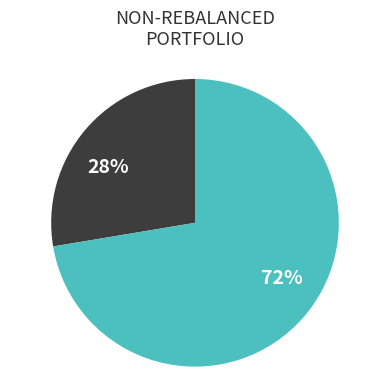

Count the number of slices in the pie.

2